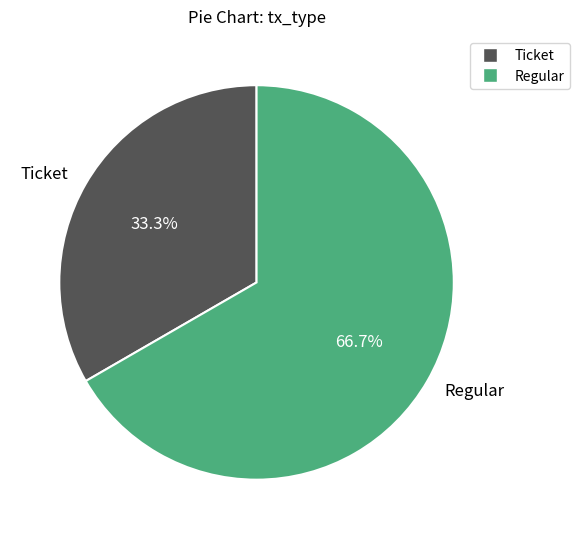

Is it true that Regular is 57% of the pie?

False